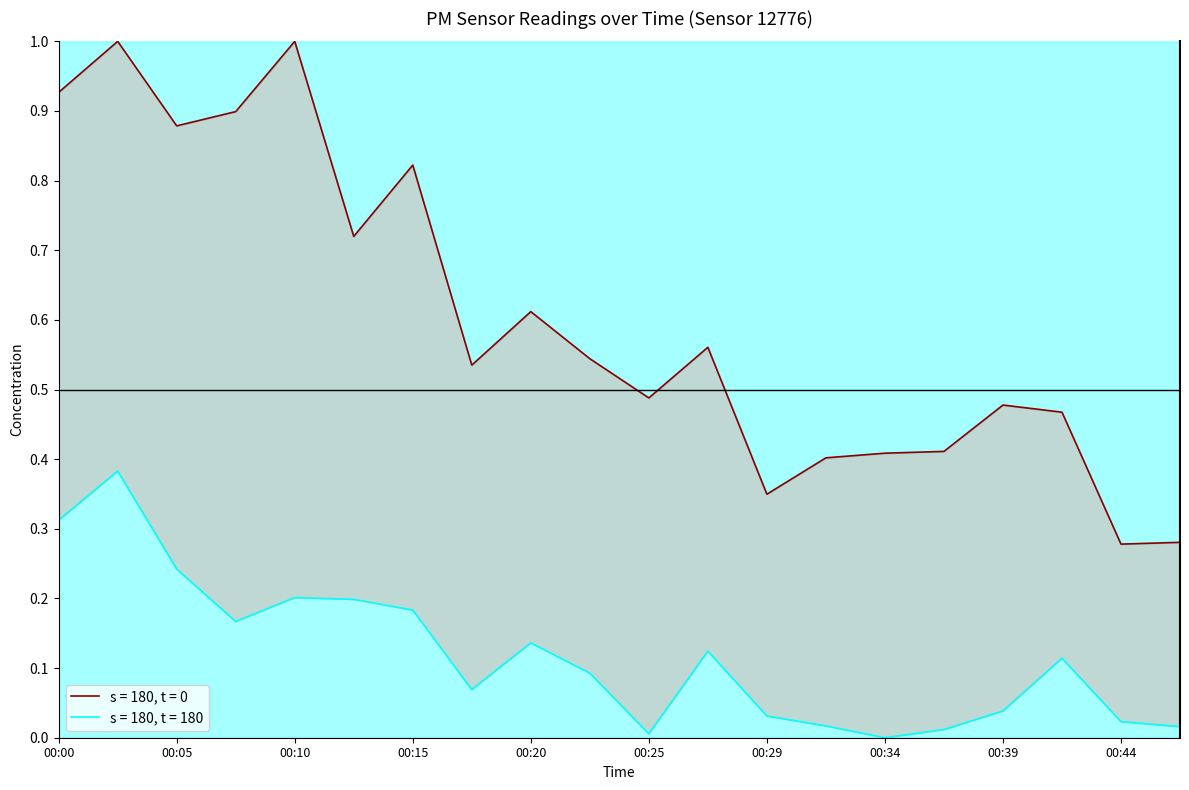

What is the sum of all P1 values?

12.1